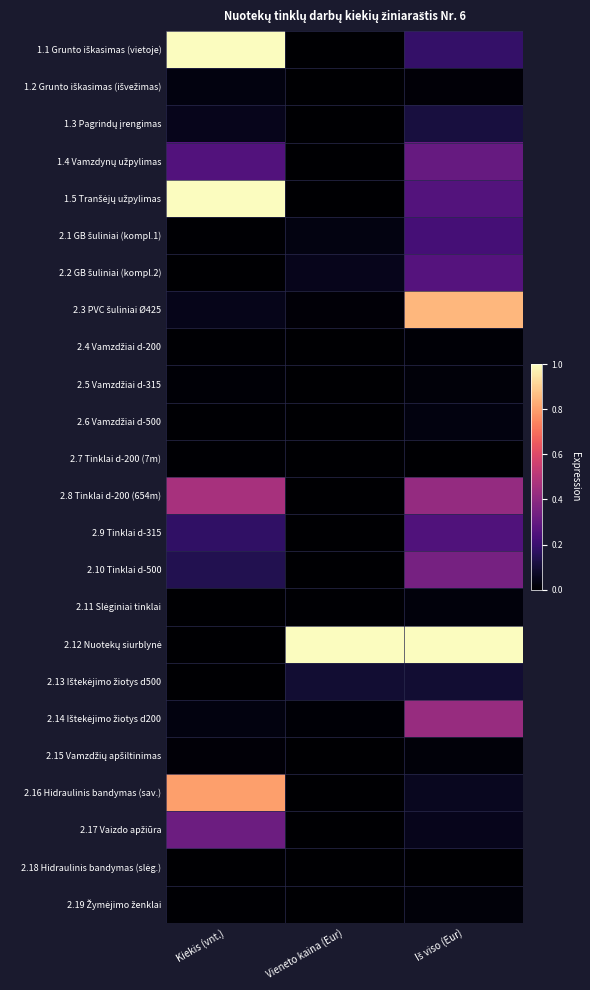

At which category does the chart reach its minimum across all series?

Kiekis (vnt.)